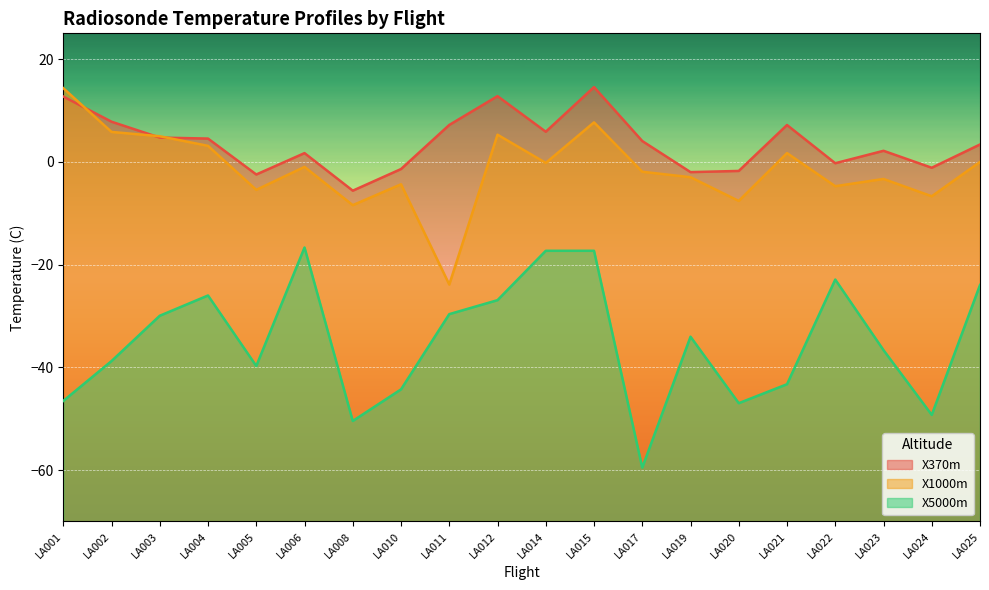

Is it true that X1000m equals 3.1 at LA004?

True